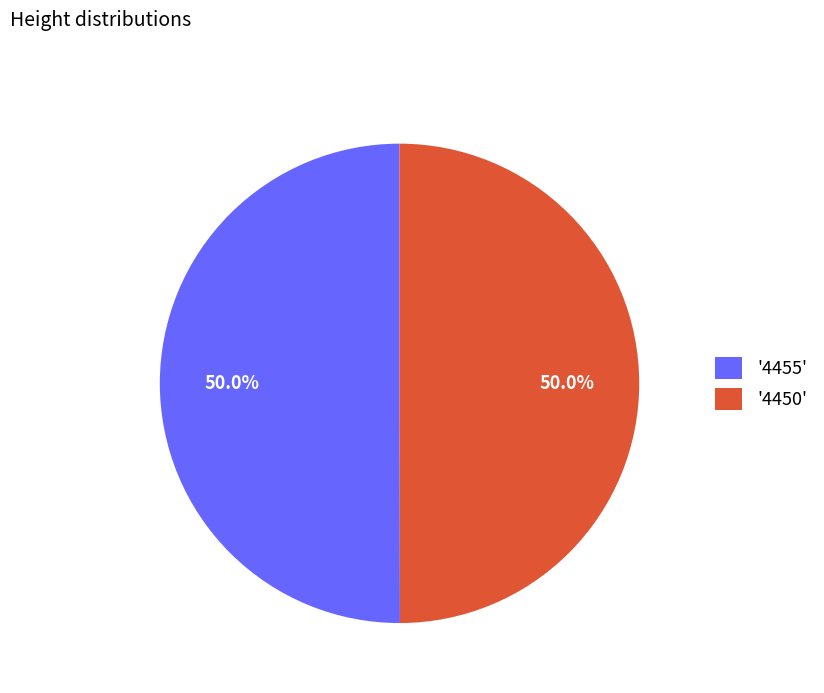

What portion of the pie excludes '4455'?

50.0%